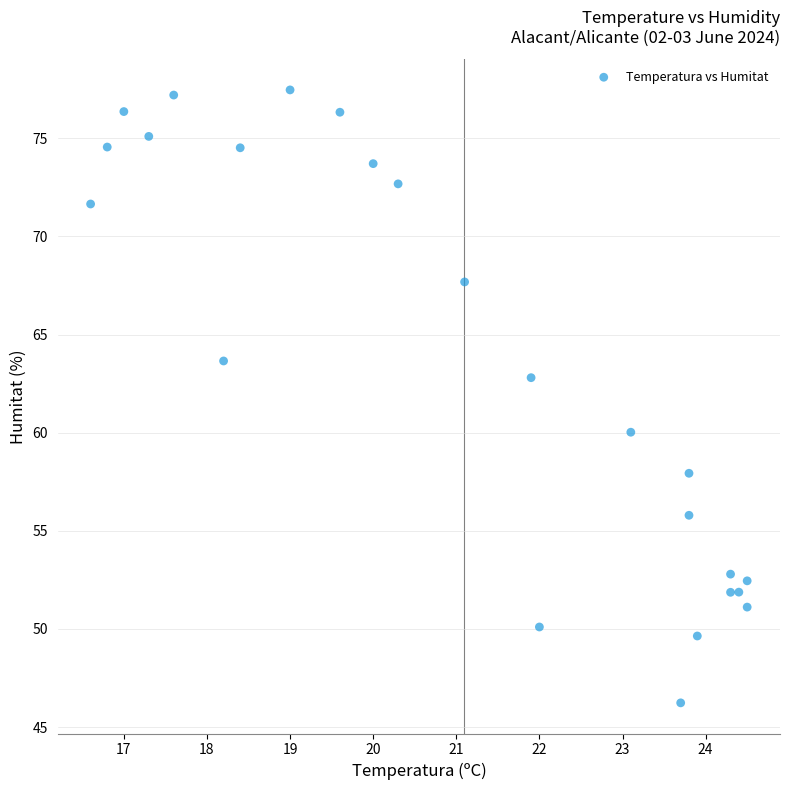

What Y value in the scatter plot is closest to 61?

60.0